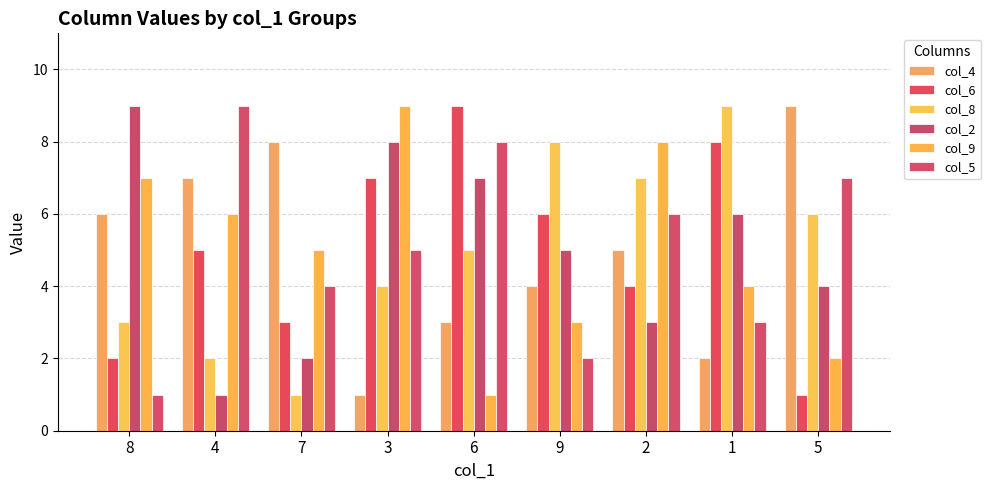

Is it true that col_6 equals 2 at 1?

False